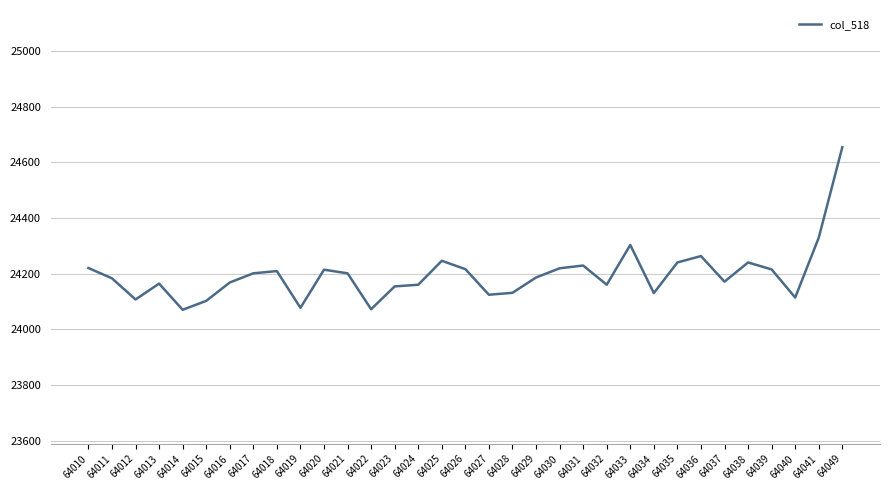

What is the minimum value shown in the chart?

24070